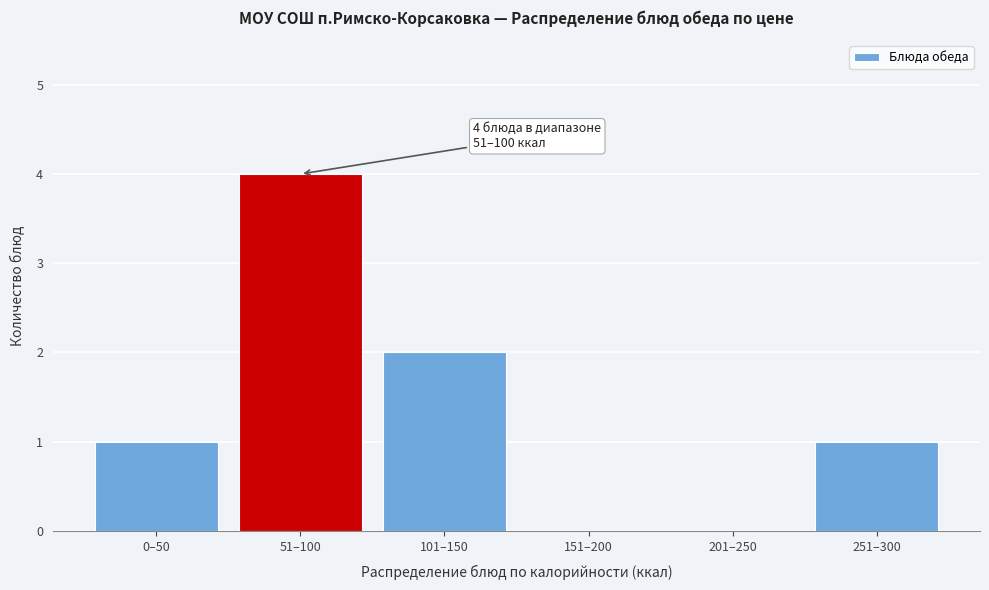

Reading right to left, what are all the values shown in this chart?

251–300=1	201–250=0	151–200=0	101–150=2	51–100=4	0–50=1